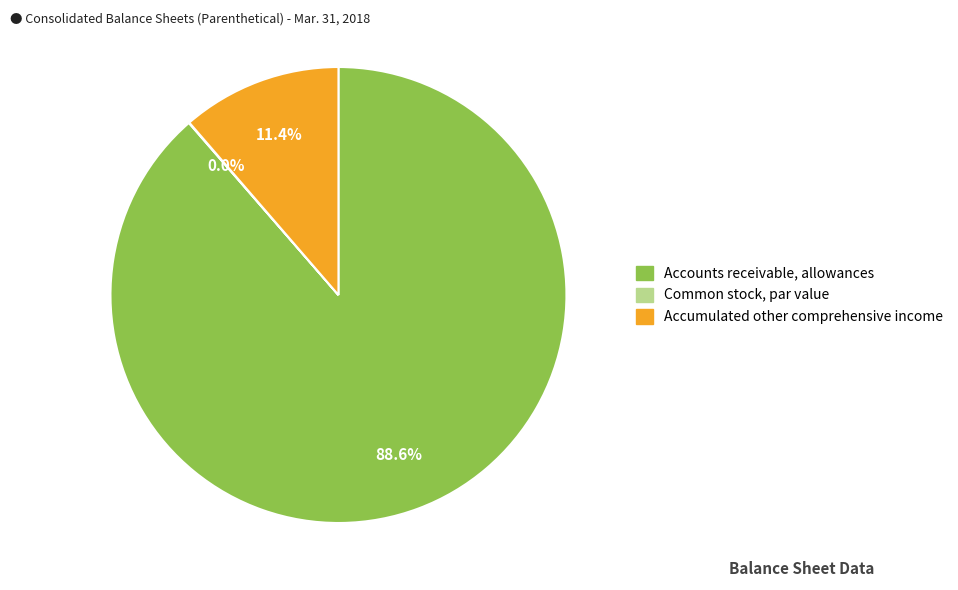

To the nearest percent, what is the difference between the largest and smallest slice percentages?

89%